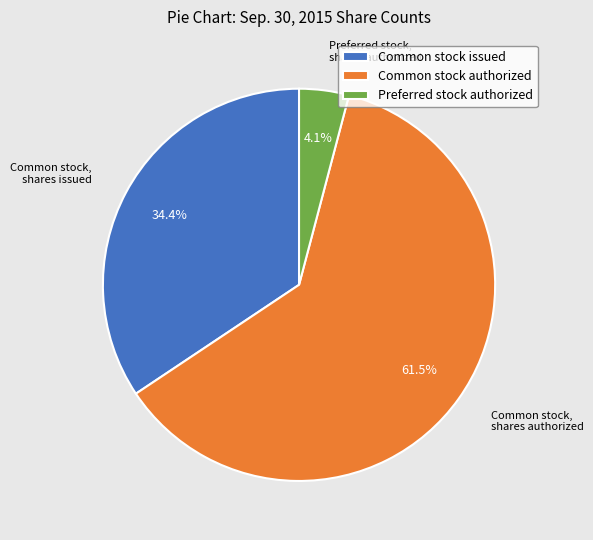

Rank the categories by value from highest to lowest.

Common stock authorized, Common stock issued, Preferred stock authorized